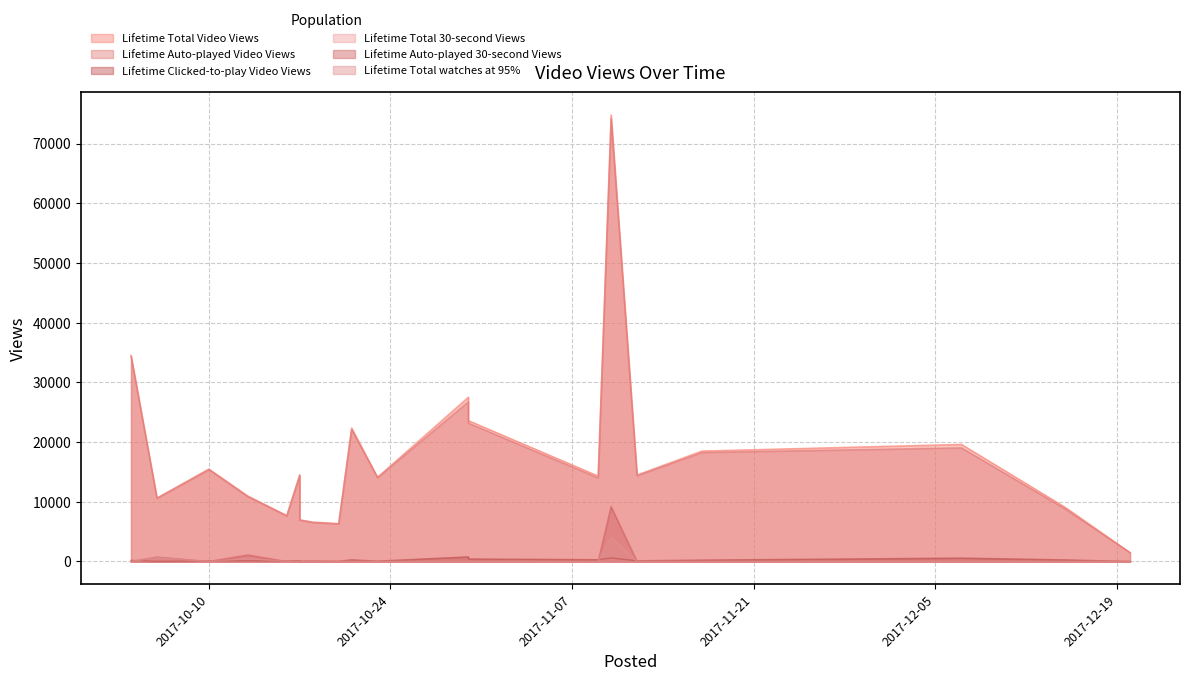

Is the value of Lifetime Total watches at 95% at 2017-10-21 greater than the value of Lifetime Auto-played 30-second Views at 2017-11-09?

No